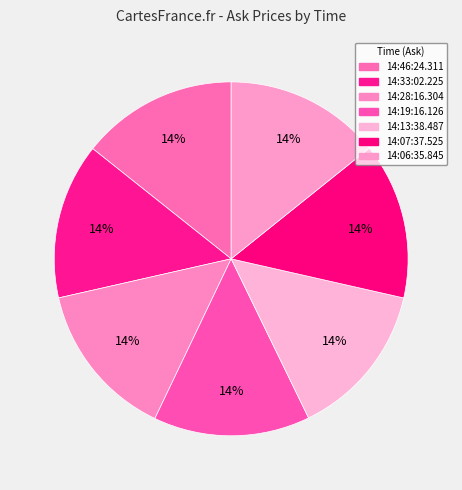

How many segments does this pie chart have?

7